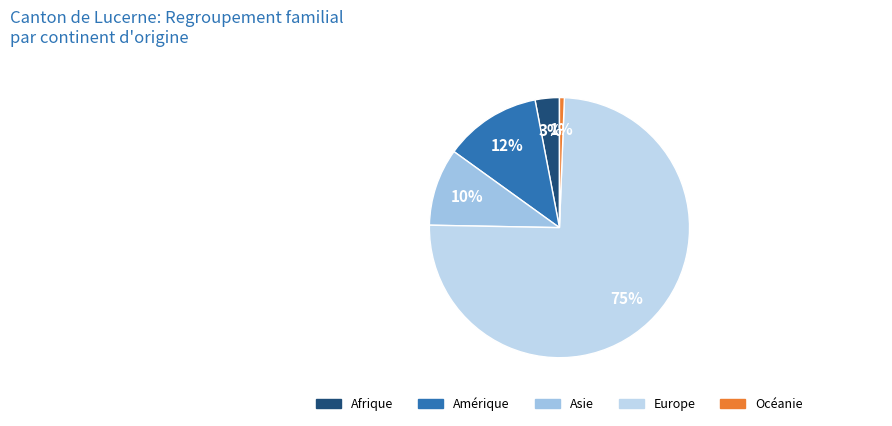

Is there any slice that represents more than half of the pie?

Yes